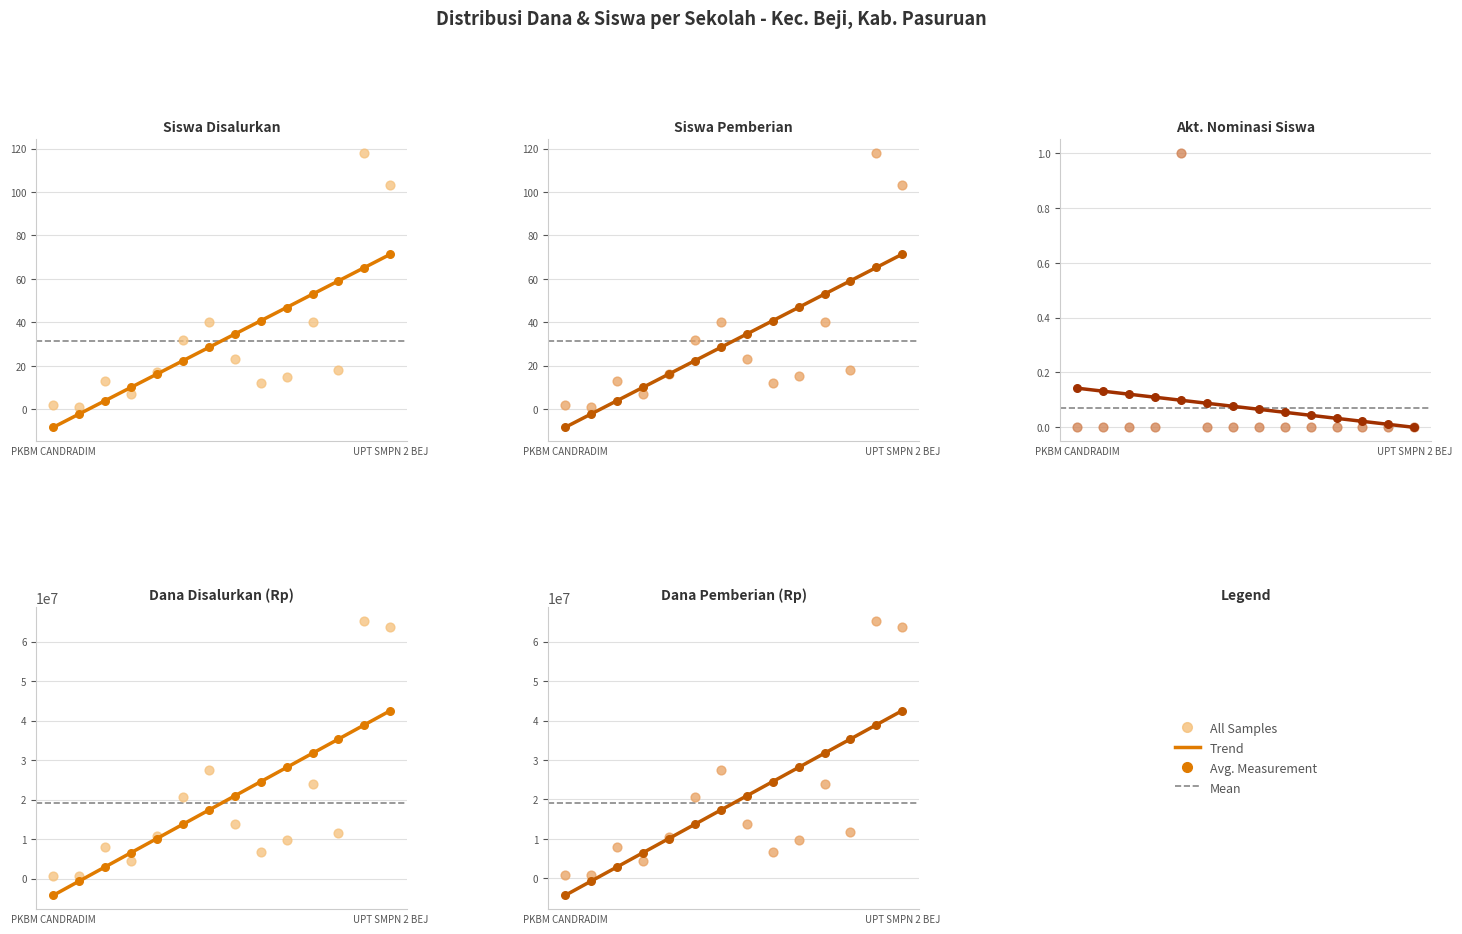

Which series has the largest total across all categories?

Disalurkan (Dana)